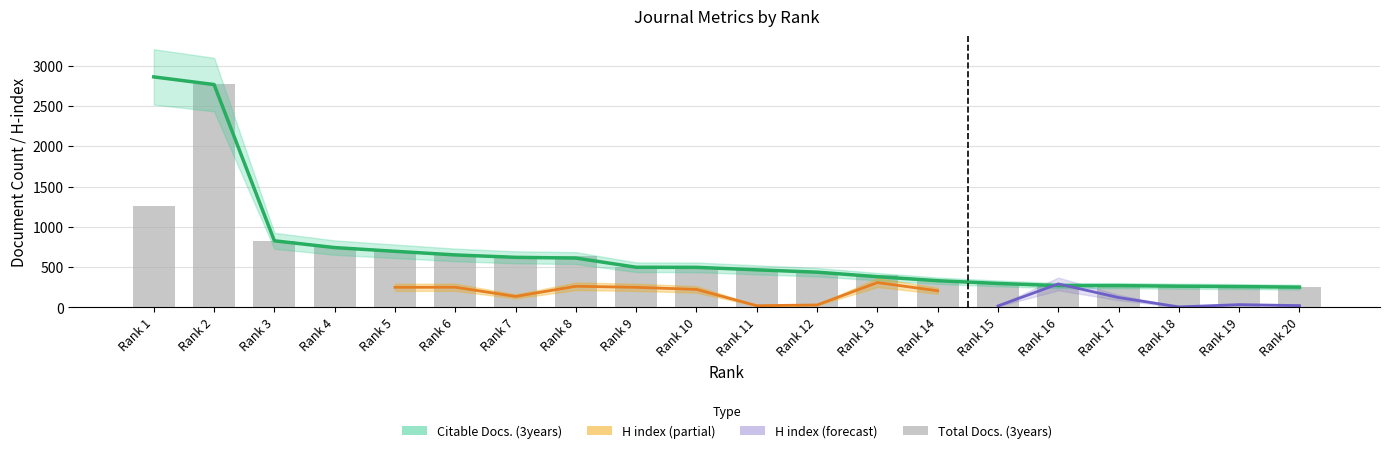

What is the minimum value shown in the chart?

252